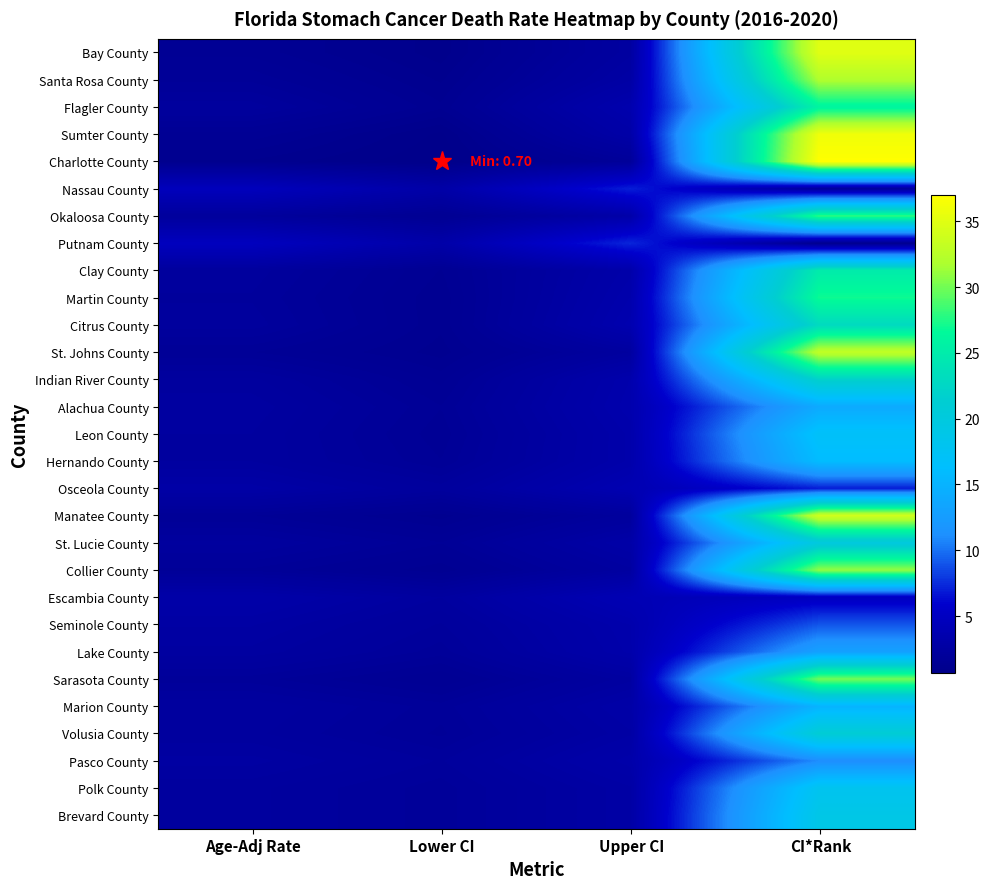

Reading left to right, what are all the values shown in this chart?

Bay County: Age-Adj Rate=1.5	Lower CI=0.9	Upper CI=2.5	CI*Rank=35.0
Santa Rosa County: Age-Adj Rate=1.8	Lower CI=1.1	Upper CI=2.8	CI*Rank=32.0
Flagler County: Age-Adj Rate=2.2	Lower CI=1.3	Upper CI=3.5	CI*Rank=26.0
Sumter County: Age-Adj Rate=1.5	Lower CI=0.8	Upper CI=3.0	CI*Rank=36.0
Charlotte County: Age-Adj Rate=1.1	Lower CI=0.7	Upper CI=1.9	CI*Rank=37.0
Nassau County: Age-Adj Rate=4.6	Lower CI=3.0	Upper CI=7.0	CI*Rank=2.0
Okaloosa County: Age-Adj Rate=2.1	Lower CI=1.4	Upper CI=3.1	CI*Rank=28.0
Putnam County: Age-Adj Rate=4.8	Lower CI=3.1	Upper CI=7.3	CI*Rank=1.0
Clay County: Age-Adj Rate=2.2	Lower CI=1.4	Upper CI=3.2	CI*Rank=25.0
Martin County: Age-Adj Rate=2.1	Lower CI=1.3	Upper CI=3.4	CI*Rank=27.0
Citrus County: Age-Adj Rate=2.2	Lower CI=1.3	Upper CI=3.6	CI*Rank=23.0
St. Johns County: Age-Adj Rate=1.7	Lower CI=1.2	Upper CI=2.4	CI*Rank=33.0
Indian River County: Age-Adj Rate=2.3	Lower CI=1.5	Upper CI=3.4	CI*Rank=22.0
Alachua County: Age-Adj Rate=2.5	Lower CI=1.7	Upper CI=3.5	CI*Rank=14.0
Leon County: Age-Adj Rate=2.4	Lower CI=1.6	Upper CI=3.3	CI*Rank=17.0
Hernando County: Age-Adj Rate=2.4	Lower CI=1.7	Upper CI=3.3	CI*Rank=16.0
Osceola County: Age-Adj Rate=2.9	Lower CI=2.2	Upper CI=3.8	CI*Rank=7.0
Manatee County: Age-Adj Rate=1.7	Lower CI=1.2	Upper CI=2.2	CI*Rank=34.0
St. Lucie County: Age-Adj Rate=2.3	Lower CI=1.7	Upper CI=3.0	CI*Rank=20.0
Collier County: Age-Adj Rate=1.8	Lower CI=1.3	Upper CI=2.5	CI*Rank=31.0
Escambia County: Age-Adj Rate=3.1	Lower CI=2.4	Upper CI=4.0	CI*Rank=5.0
Seminole County: Age-Adj Rate=2.7	Lower CI=2.1	Upper CI=3.4	CI*Rank=9.0
Lake County: Age-Adj Rate=2.5	Lower CI=1.9	Upper CI=3.3	CI*Rank=13.0
Sarasota County: Age-Adj Rate=1.9	Lower CI=1.4	Upper CI=2.5	CI*Rank=30.0
Marion County: Age-Adj Rate=2.4	Lower CI=1.9	Upper CI=3.0	CI*Rank=15.0
Volusia County: Age-Adj Rate=2.3	Lower CI=1.8	Upper CI=2.8	CI*Rank=21.0
Pasco County: Age-Adj Rate=2.6	Lower CI=2.1	Upper CI=3.2	CI*Rank=11.0
Polk County: Age-Adj Rate=2.3	Lower CI=1.9	Upper CI=2.8	CI*Rank=18.0
Brevard County: Age-Adj Rate=2.3	Lower CI=1.9	Upper CI=2.8	CI*Rank=19.0